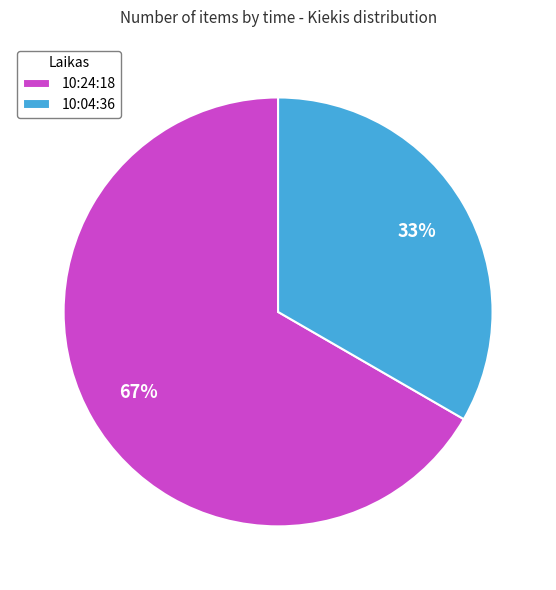

Rank the categories by value from lowest to highest.

10:04:36, 10:24:18